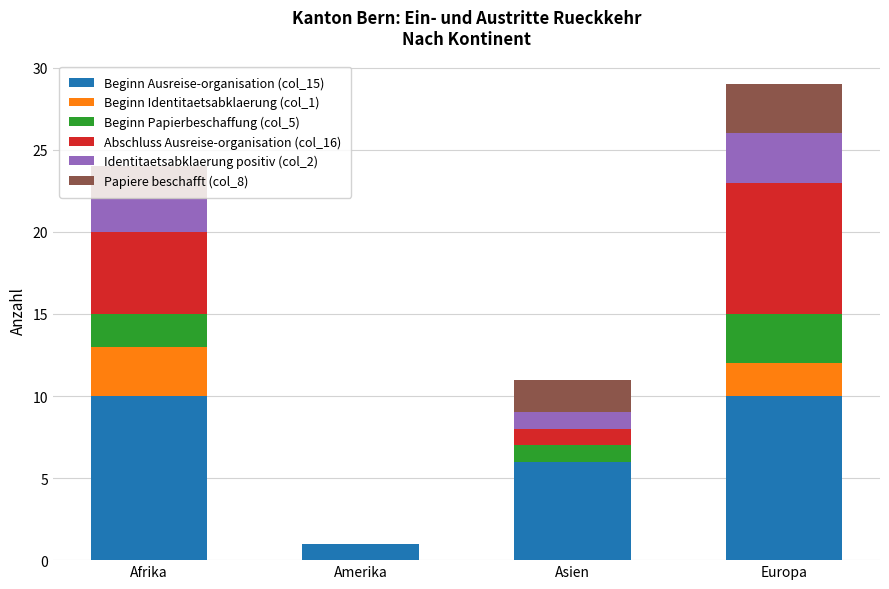

What is the maximum value for Beginn Ausreise-organisation (col_15)?

10